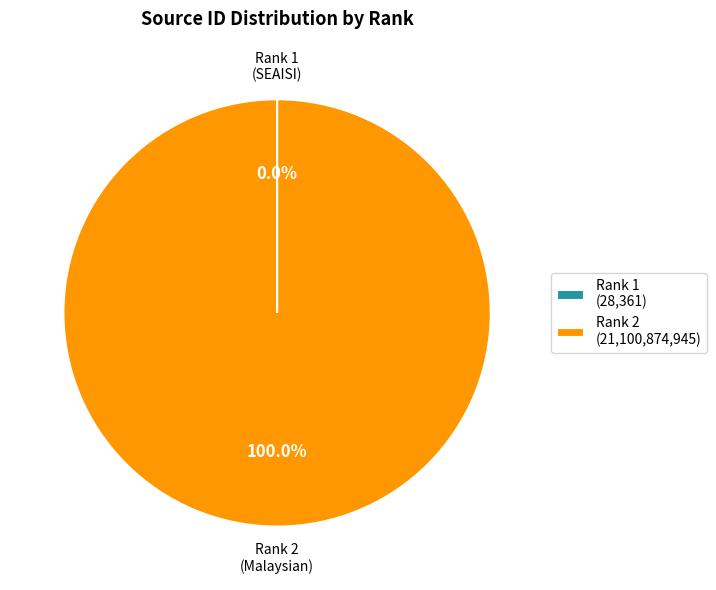

What is the majority slice?

Rank 2 (21,100,874,945)